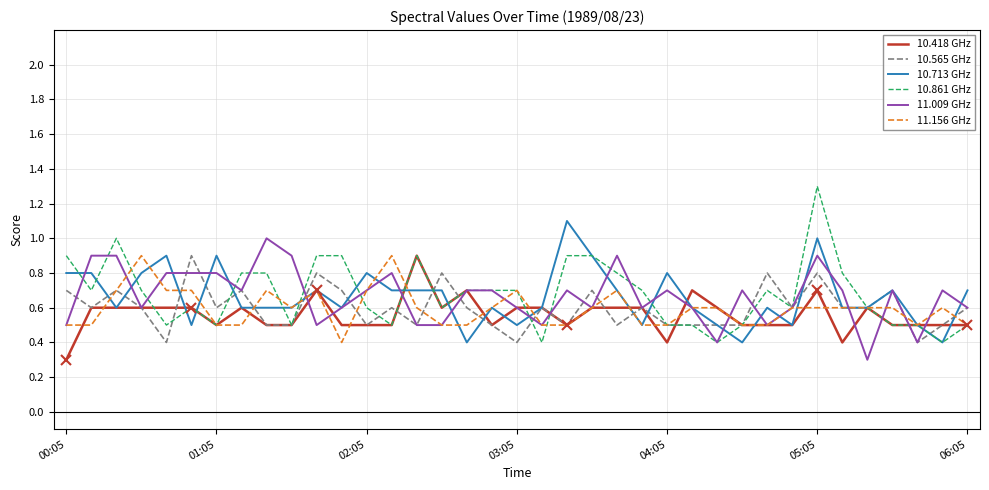

What is the maximum value shown in the chart?

1.3